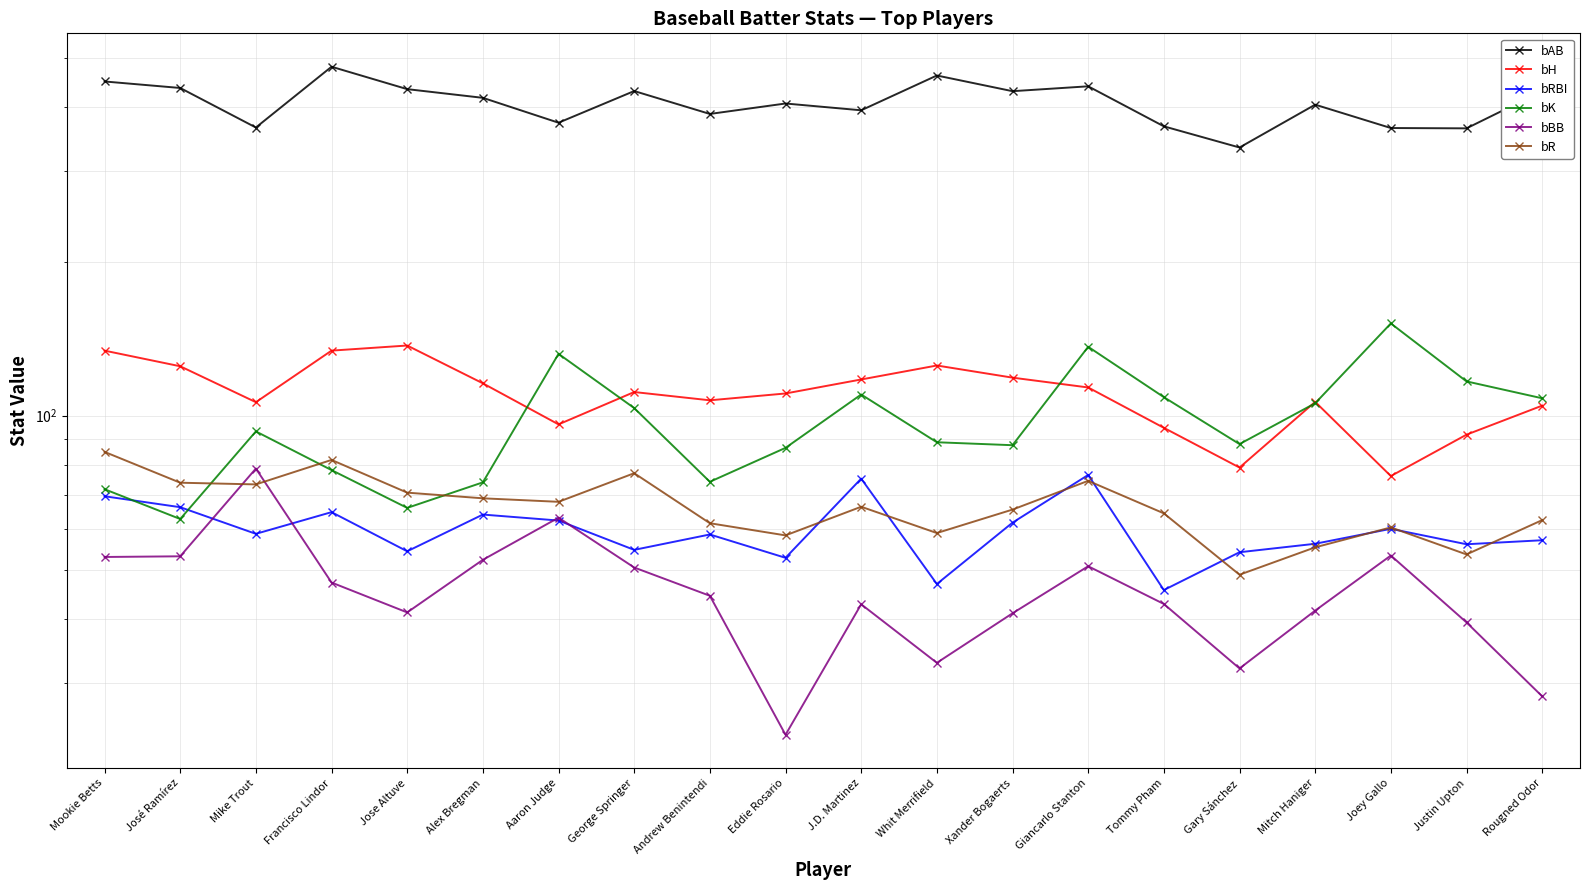

Which series has the widest spread of values?

bAB